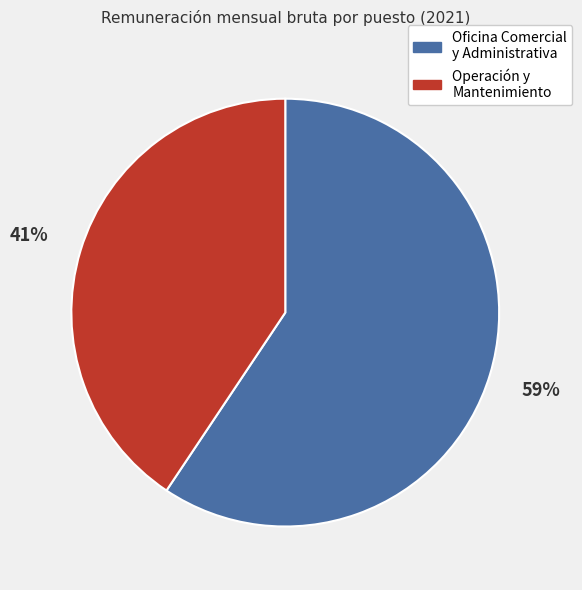

Combined, do Operación y Mantenimiento and Oficina Comercial y Administrativa account for over 50%?

Yes